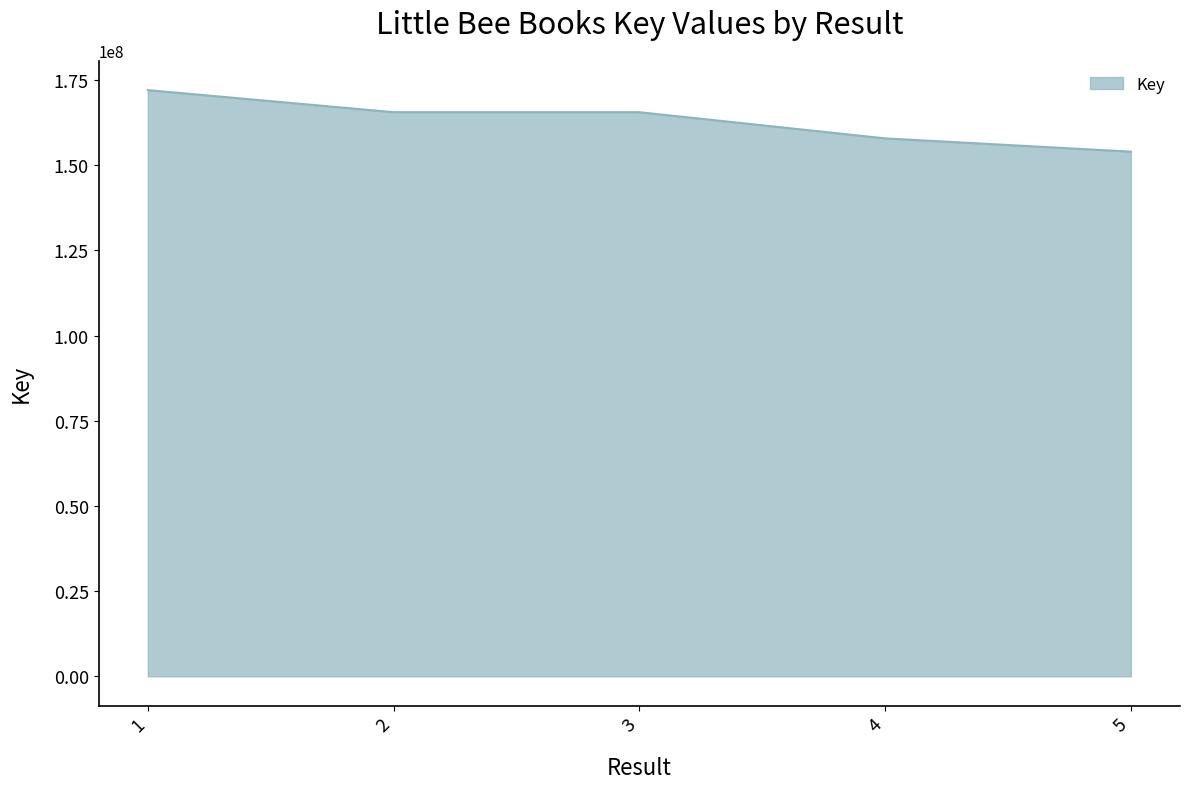

Is it true that the value at 3 is 165573322?

True